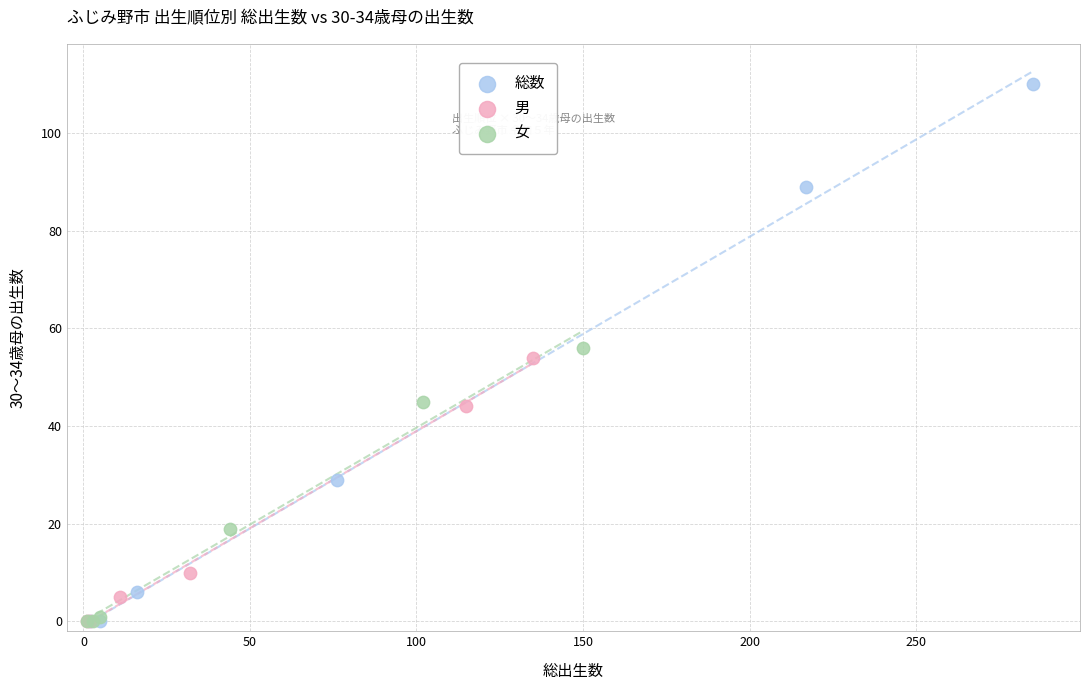

Which series has the largest Y range (max minus min)?

総数